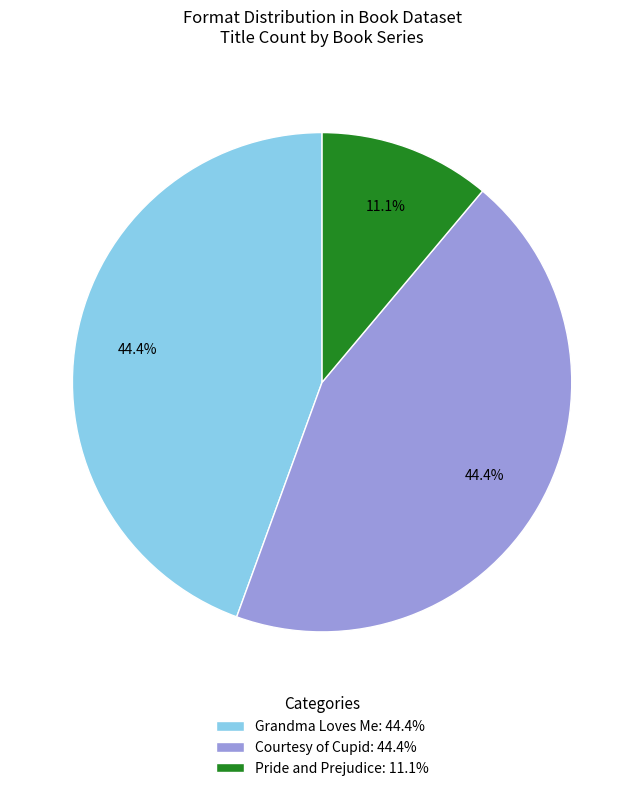

How many slices are in this pie chart?

3